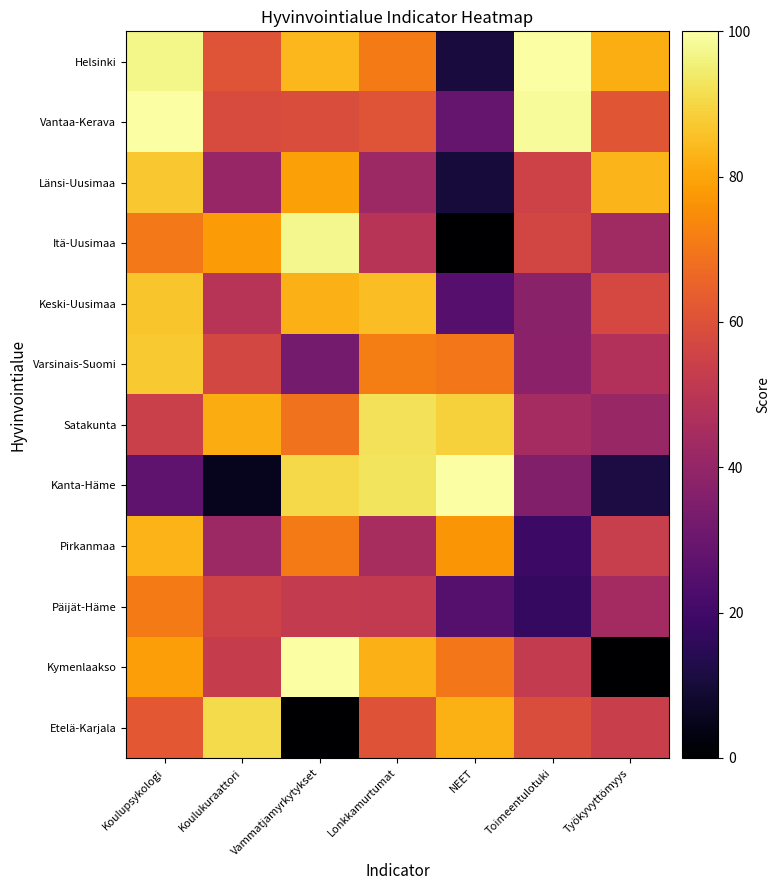

Reading right to left, what are all the values shown in this chart?

Helsinki: Työkyvyttömyys=81.7	Toimeentulotuki=100.0	NEET=10.6	Lonkkamurtumat=70.9	Vammatjamyrkytykset=83.6	Koulukuraattori=61.3	Koulupsykologi=97.2
Vantaa-Kerava: Työkyvyttömyys=61.5	Toimeentulotuki=98.7	NEET=28.9	Lonkkamurtumat=61.3	Vammatjamyrkytykset=58.7	Koulukuraattori=58.6	Koulupsykologi=100.0
Länsi-Uusimaa: Työkyvyttömyys=83.2	Toimeentulotuki=55.5	NEET=10.2	Lonkkamurtumat=42.4	Vammatjamyrkytykset=79.1	Koulukuraattori=40.7	Koulupsykologi=86.8
Itä-Uusimaa: Työkyvyttömyys=43.3	Toimeentulotuki=56.3	NEET=0.0	Lonkkamurtumat=49.1	Vammatjamyrkytykset=97.6	Koulukuraattori=78.1	Koulupsykologi=70.3
Keski-Uusimaa: Työkyvyttömyys=57.0	Toimeentulotuki=37.6	NEET=25.3	Lonkkamurtumat=84.8	Vammatjamyrkytykset=82.8	Koulukuraattori=49.1	Koulupsykologi=86.4
Varsinais-Suomi: Työkyvyttömyys=47.3	Toimeentulotuki=38.0	NEET=70.0	Lonkkamurtumat=71.5	Vammatjamyrkytykset=32.5	Koulukuraattori=56.8	Koulupsykologi=87.2
Satakunta: Työkyvyttömyys=41.1	Toimeentulotuki=44.2	NEET=88.9	Lonkkamurtumat=92.4	Vammatjamyrkytykset=68.8	Koulukuraattori=81.4	Koulupsykologi=53.9
Kanta-Häme: Työkyvyttömyys=11.4	Toimeentulotuki=35.6	NEET=100.0	Lonkkamurtumat=92.7	Vammatjamyrkytykset=90.4	Koulukuraattori=5.3	Koulupsykologi=27.4
Pirkanmaa: Työkyvyttömyys=53.4	Toimeentulotuki=19.0	NEET=76.8	Lonkkamurtumat=44.9	Vammatjamyrkytykset=70.9	Koulukuraattori=42.6	Koulupsykologi=82.9
Päijät-Häme: Työkyvyttömyys=43.9	Toimeentulotuki=17.4	NEET=24.6	Lonkkamurtumat=51.9	Vammatjamyrkytykset=52.0	Koulukuraattori=55.2	Koulupsykologi=70.8
Kymenlaakso: Työkyvyttömyys=0.0	Toimeentulotuki=52.1	NEET=70.2	Lonkkamurtumat=82.4	Vammatjamyrkytykset=100.0	Koulukuraattori=53.1	Koulupsykologi=78.8
Etelä-Karjala: Työkyvyttömyys=53.7	Toimeentulotuki=58.7	NEET=82.2	Lonkkamurtumat=60.7	Vammatjamyrkytykset=0.0	Koulukuraattori=90.7	Koulupsykologi=62.2